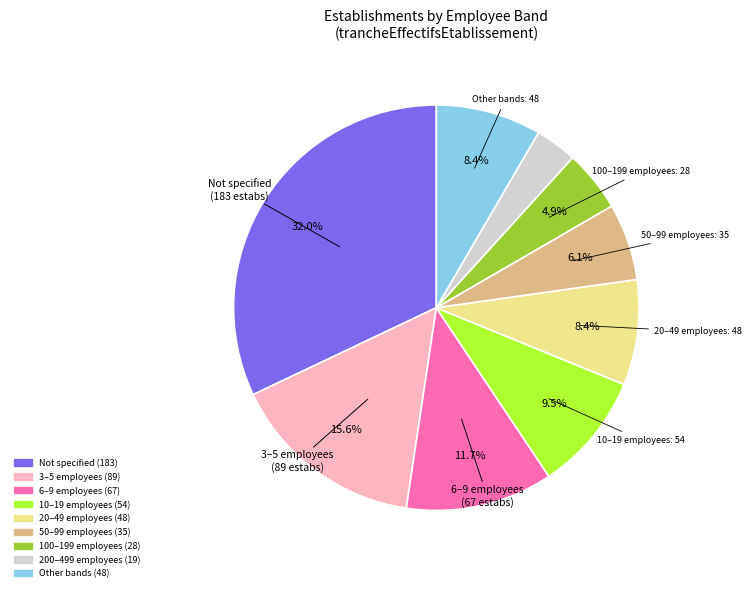

Does any single category account for the majority?

No